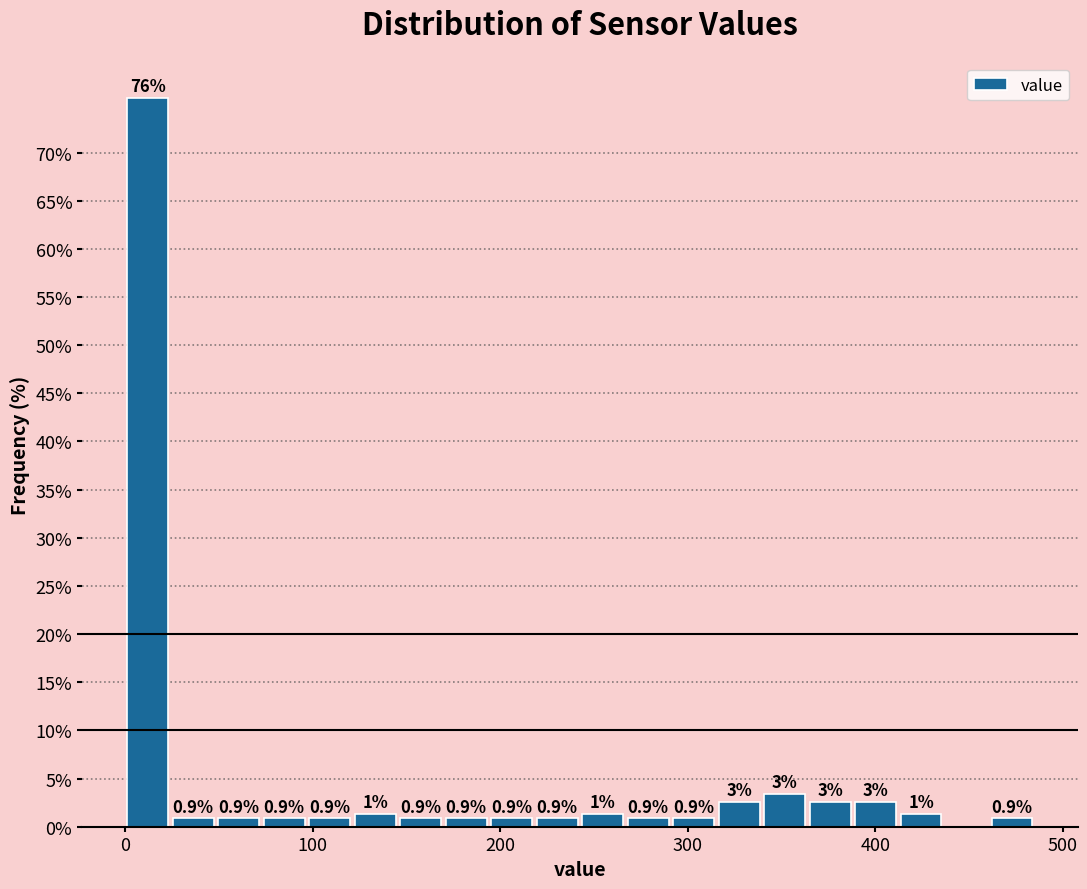

Read against the x-axis, roughly where is the centre of the tallest bar?

10